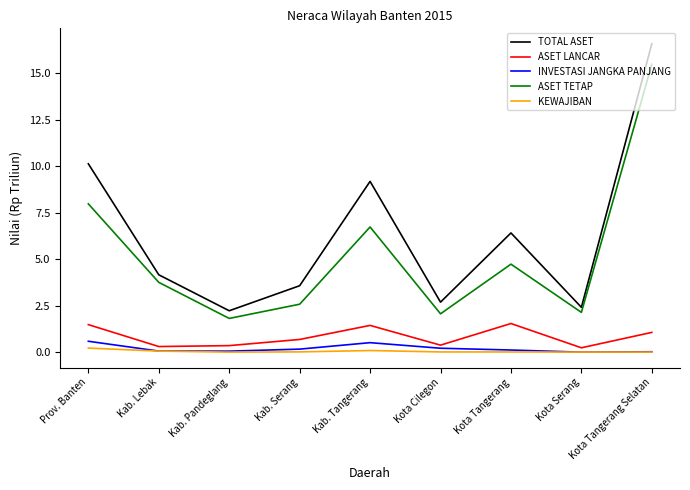

Count the number of data series in this chart.

5